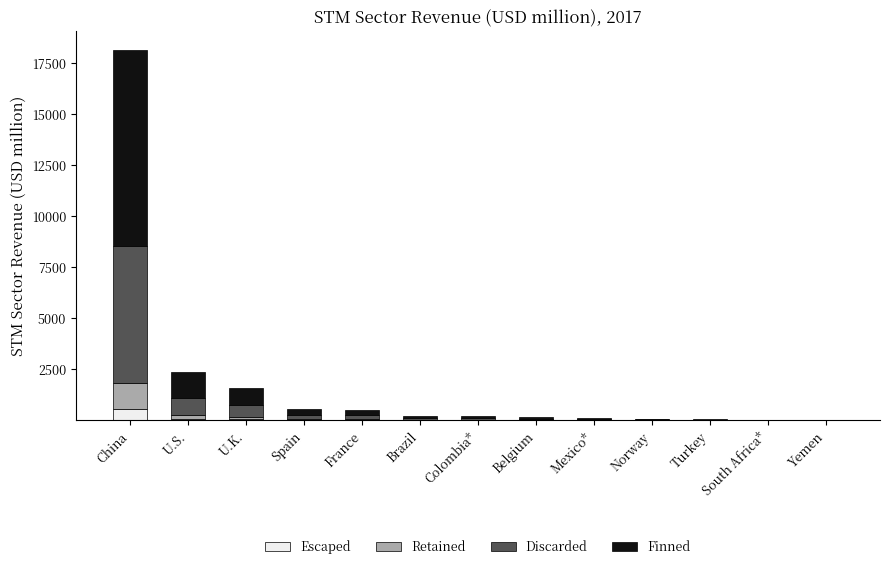

What is the sum of all Escaped values?

716.7